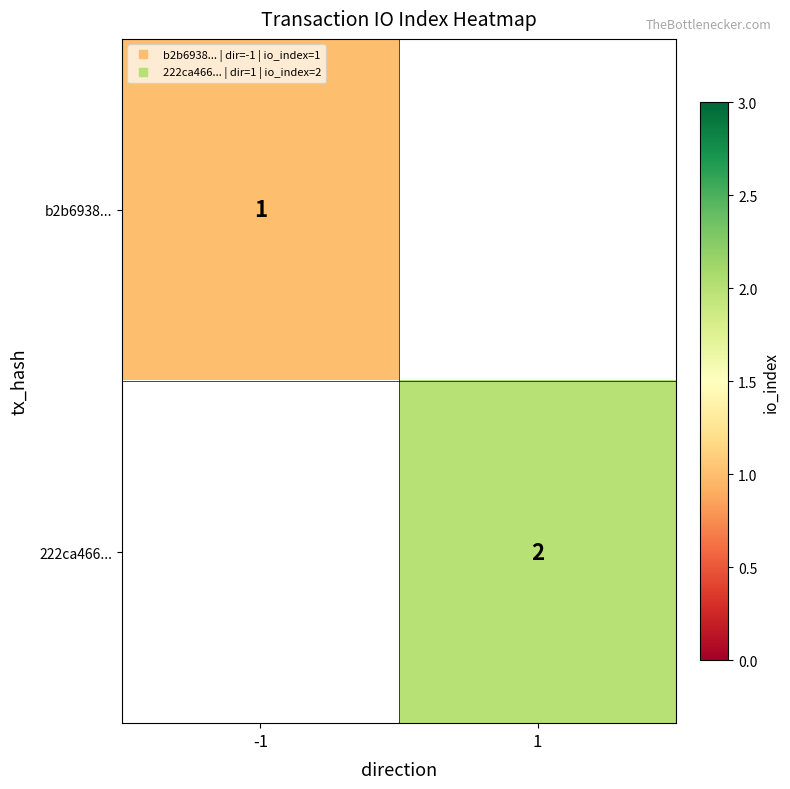

At how many categories does at least one series exceed 1?

1